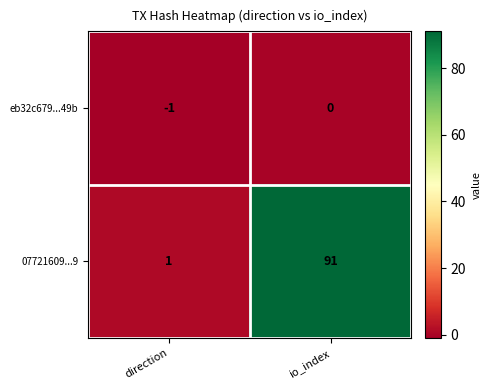

How many negative values does the eb32c679...49b series have?

1